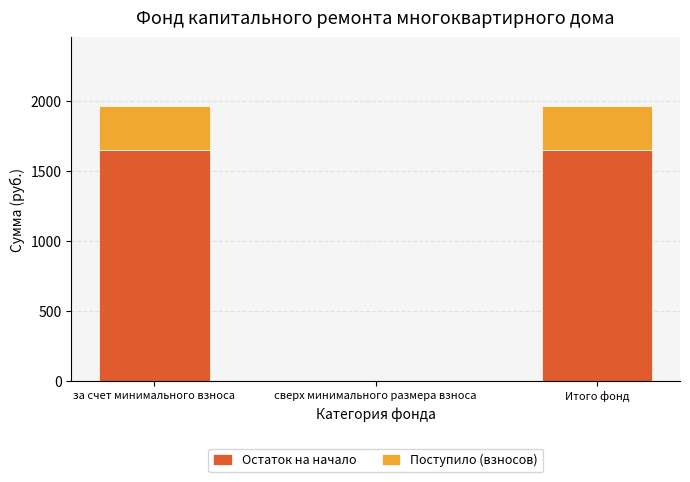

True or false: Остаток на начало has a value of 558.8 at Итого фонд.

False